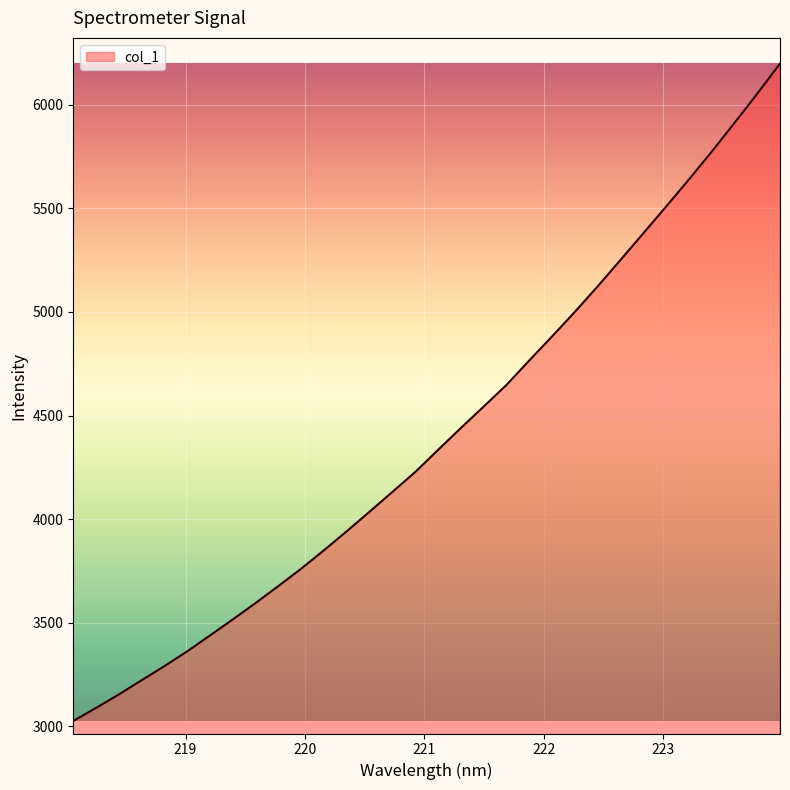

What is the sum of all values?

140792.0